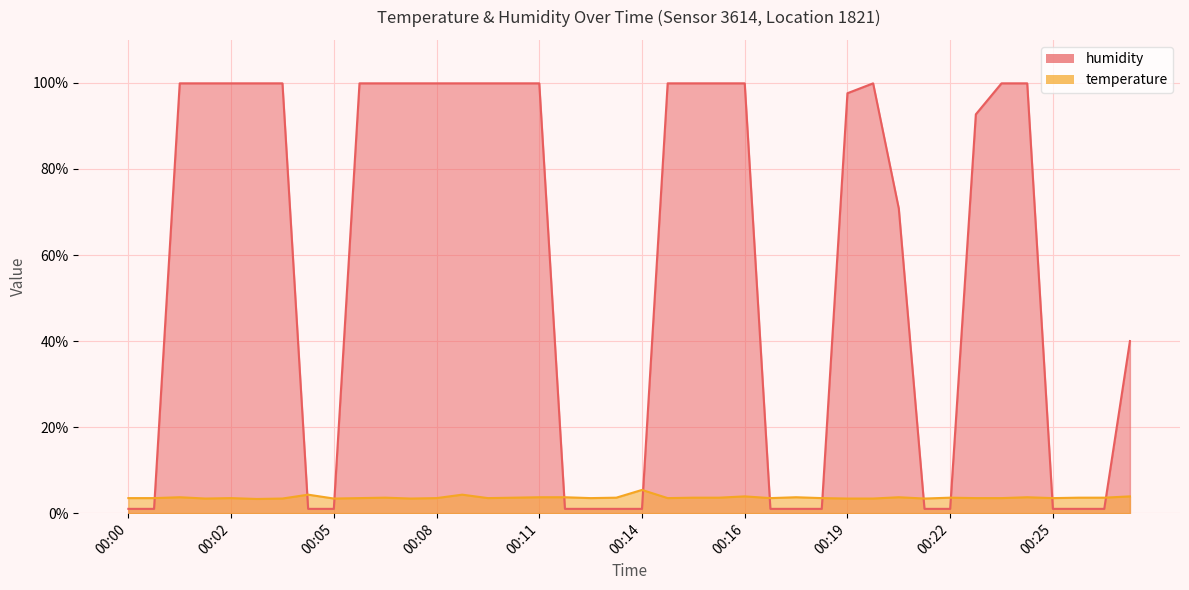

How many data points does each series have?

40